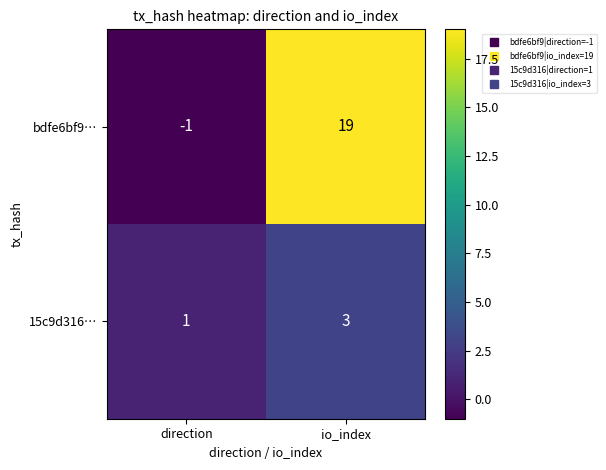

Count the number of data series in this chart.

2